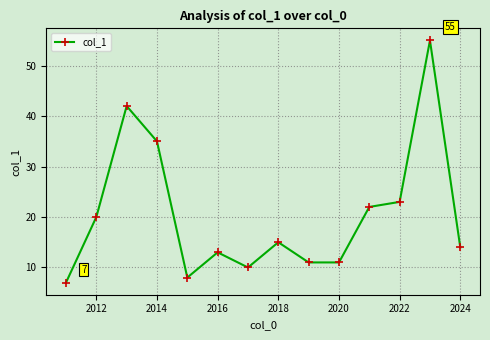

True or false: there are more than 2 points higher than both neighbors.

True